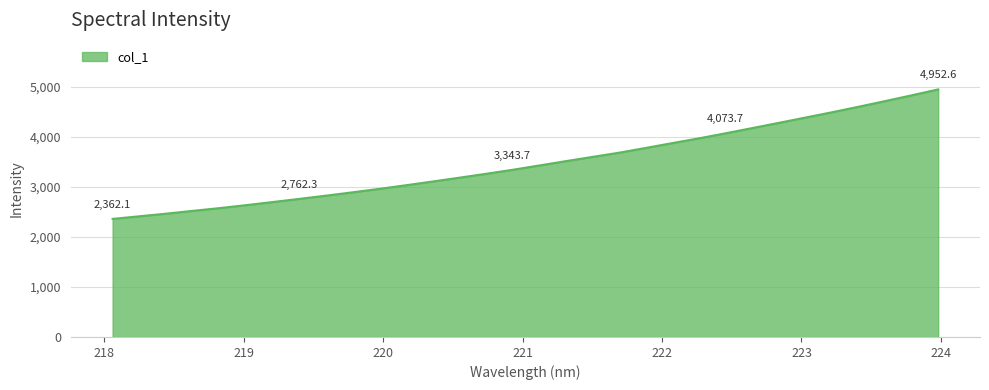

What is the greatest value displayed?

4952.6